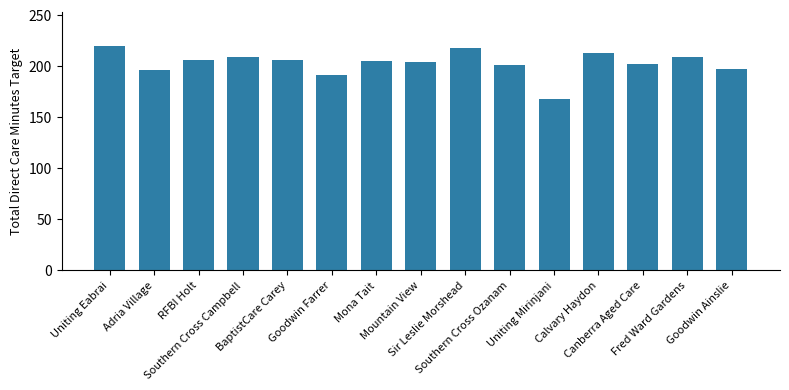

How many data points does each series have?

15